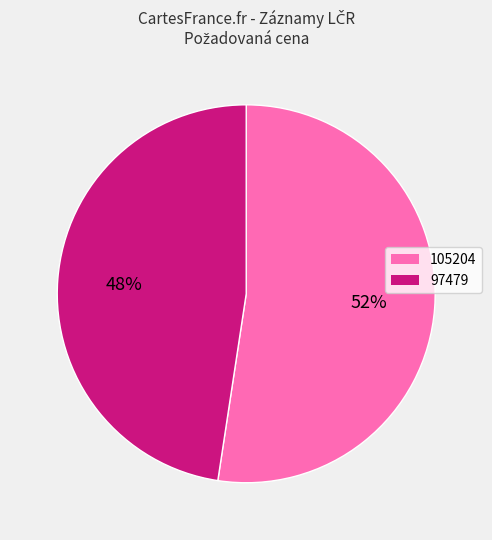

What percentage is the 97479 slice, to the nearest percent?

48%